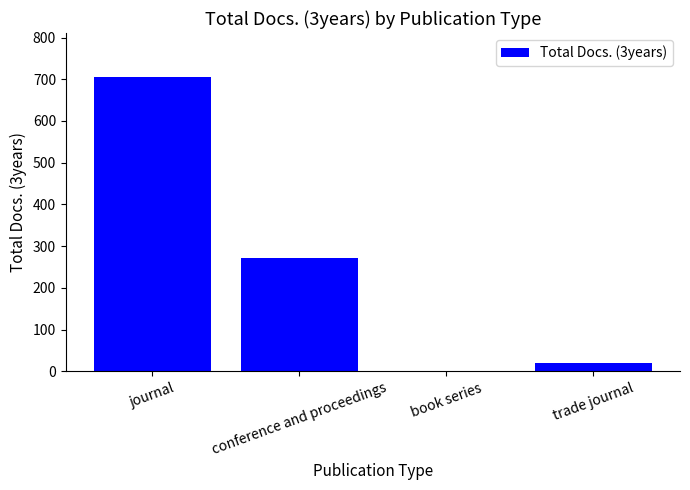

Reading left to right, what are all the values shown in this chart?

journal=705	conference and proceedings=273	book series=0	trade journal=21